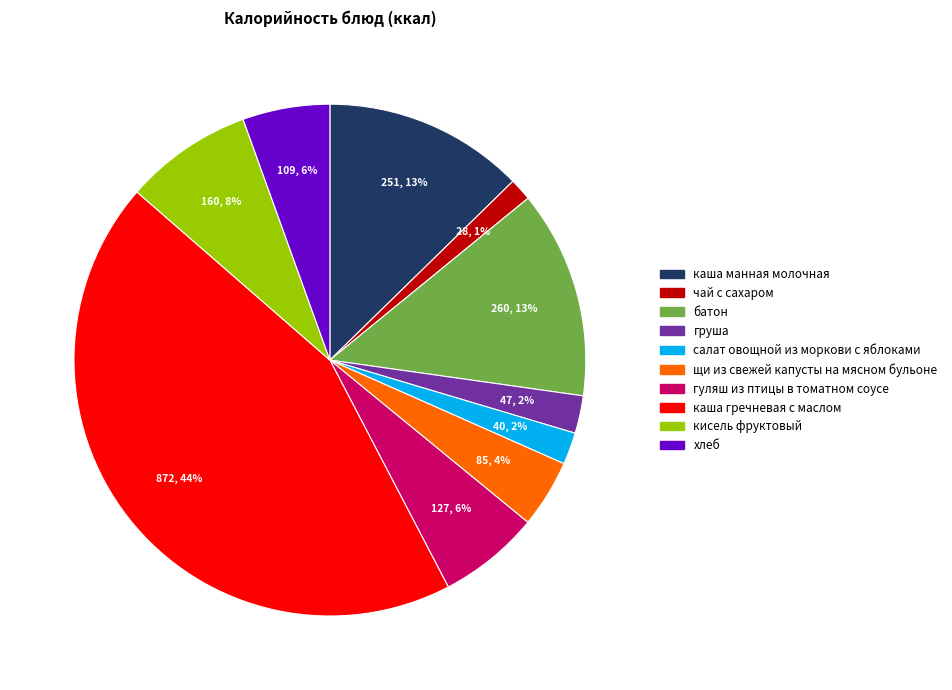

Which category has the smallest portion of the pie?

чай с сахаром